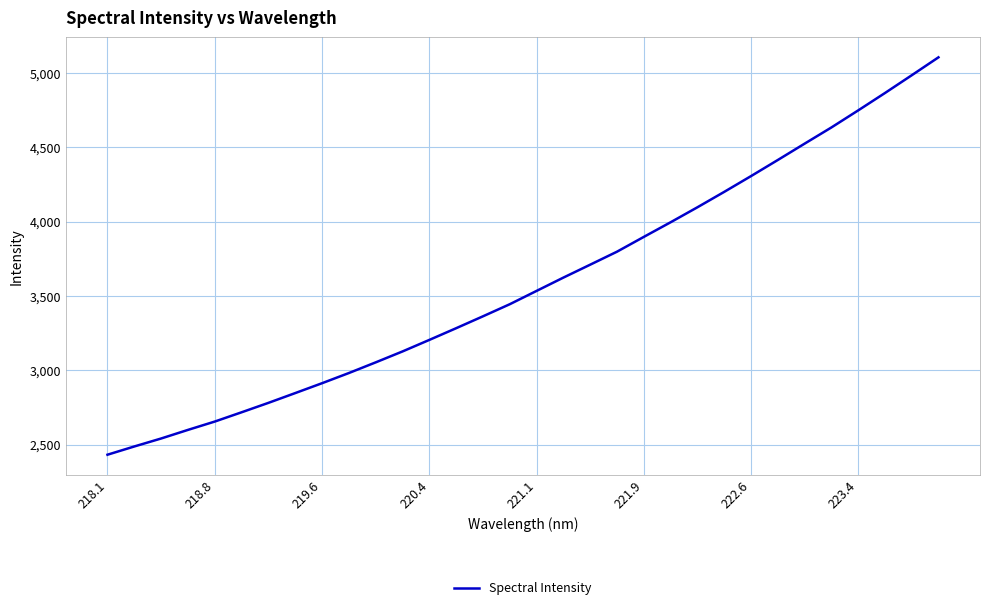

What is the smallest value displayed?

2432.8